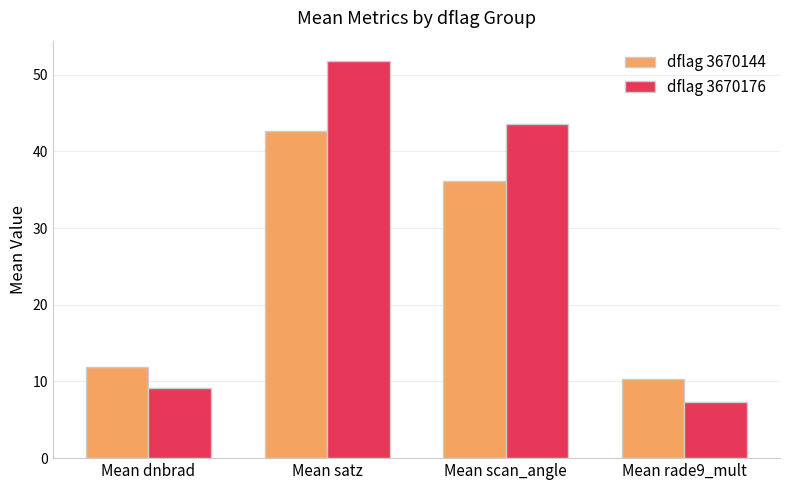

What is the average value of the dflag 3670176 series?

28.0